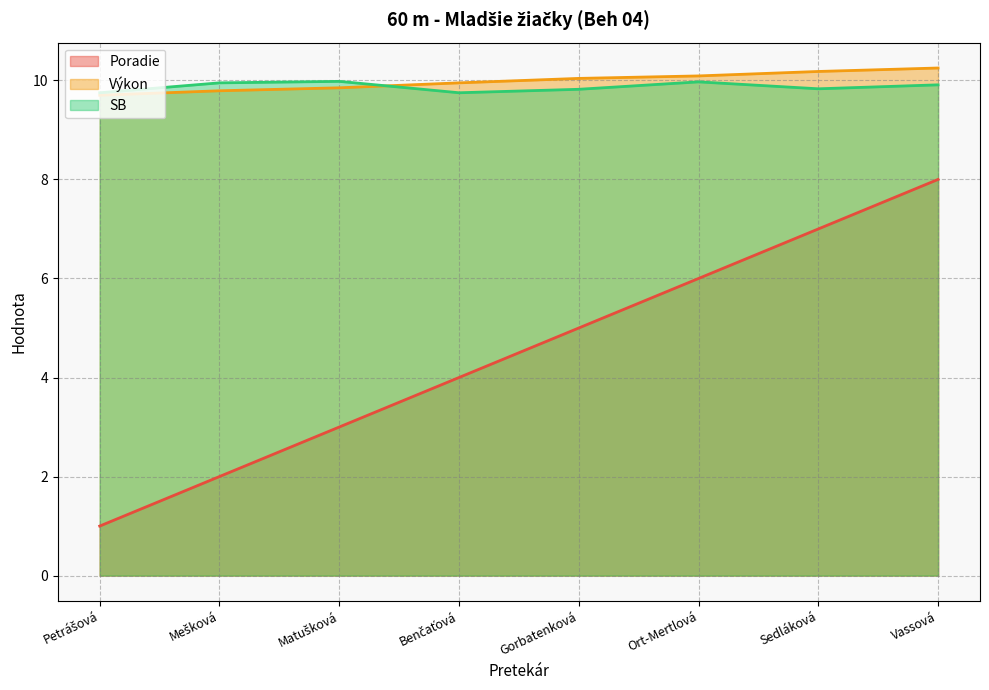

Read the SB value at Gorbatenková.

9.8